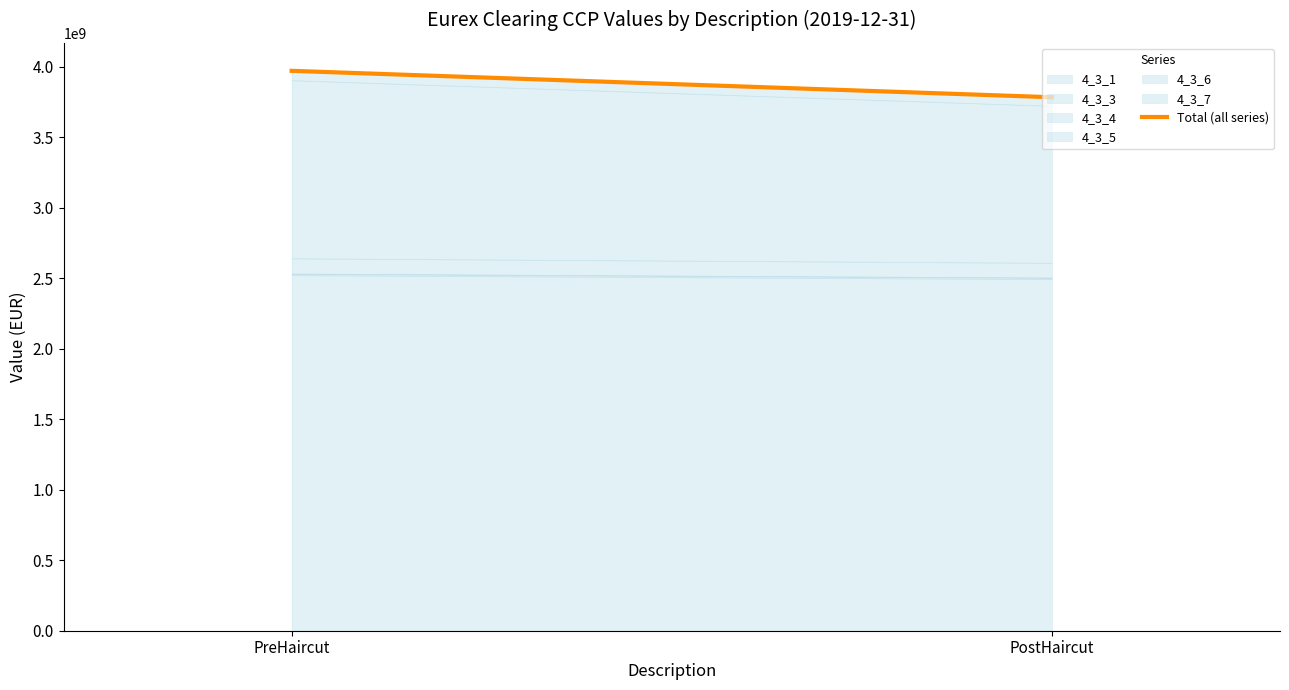

The value at PreHaircut is 5584389552.6. True or false?

False